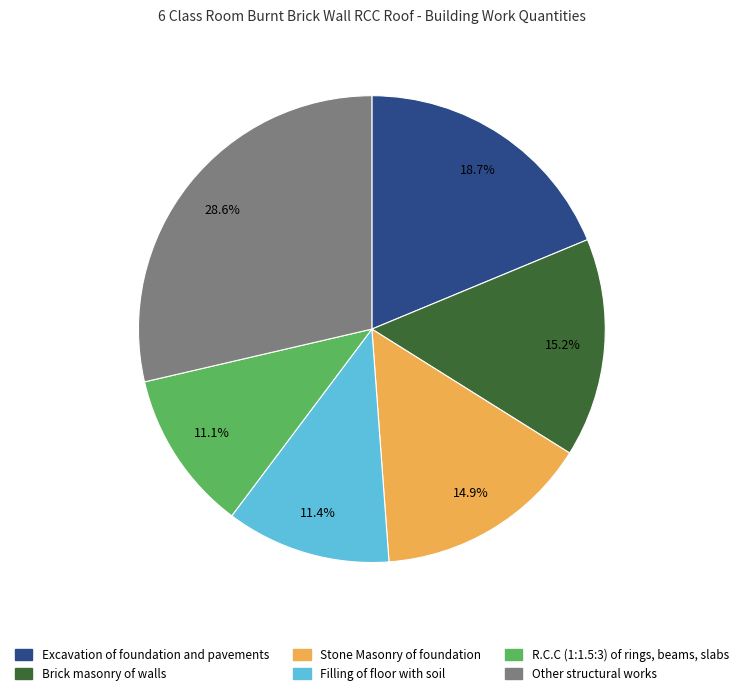

Is there any slice that represents more than half of the pie?

No